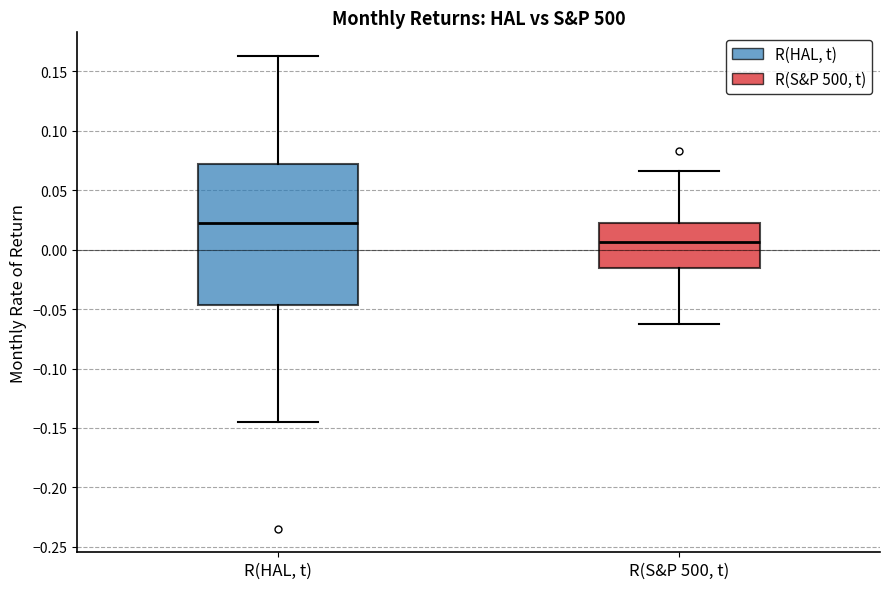

Reading left to right, read every box against the y-axis: the position of its median line, the range the box covers, and the ends of its whiskers. The values are not printed on the chart, so give them approximately, as read against the axis.

R(HAL, t): median 0.020, box -0.045 to 0.070, whiskers -0.145 to 0.165
R(S&P 500, t): median 0.005, box -0.015 to 0.020, whiskers -0.065 to 0.065